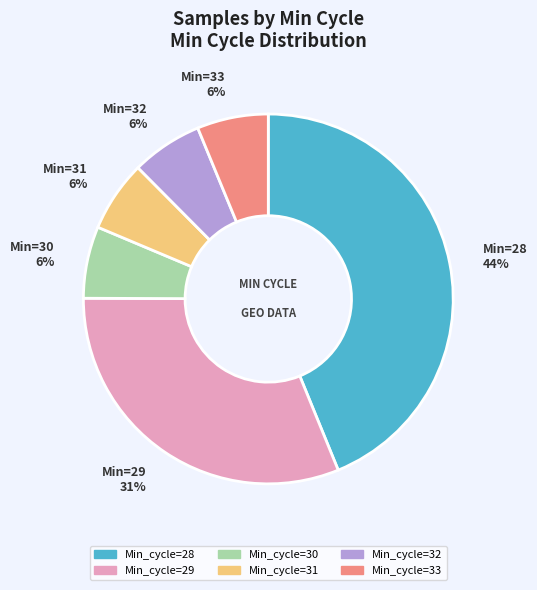

How many segments does this pie chart have?

6